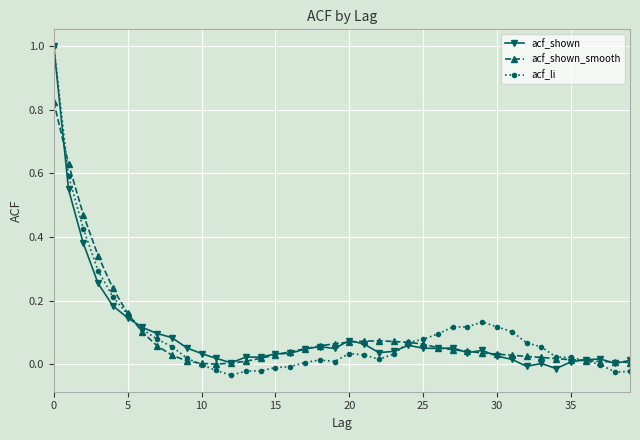

What is the maximum value for acf_shown?

1.0